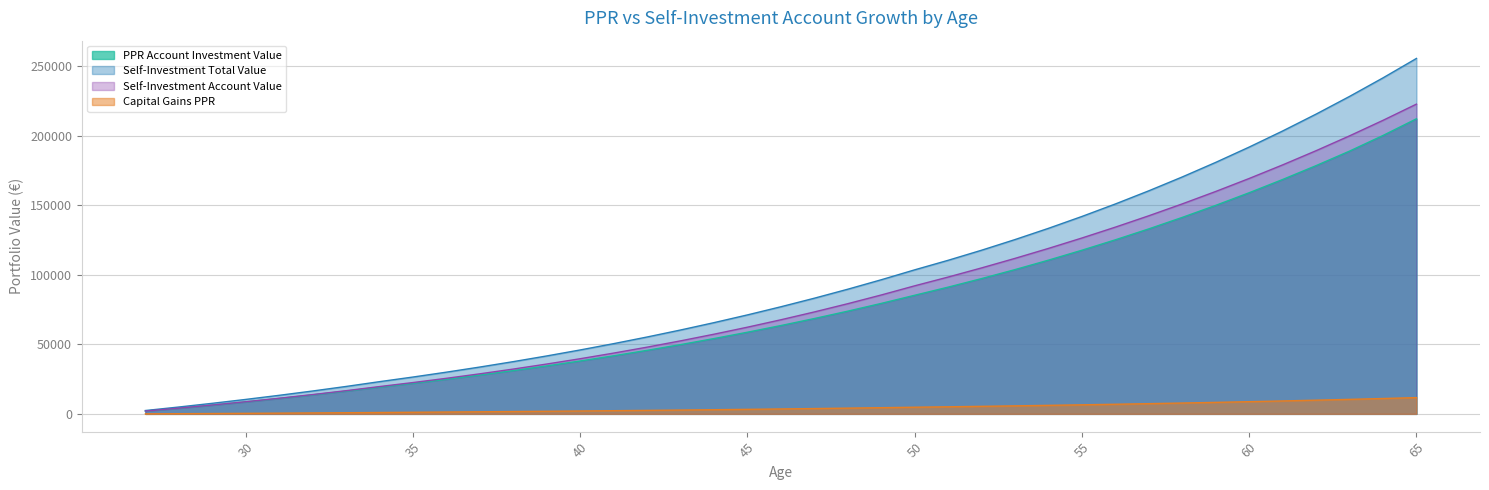

True or false: PPR Account Investment Value and Self-Investment Total Value intersect in this chart.

False